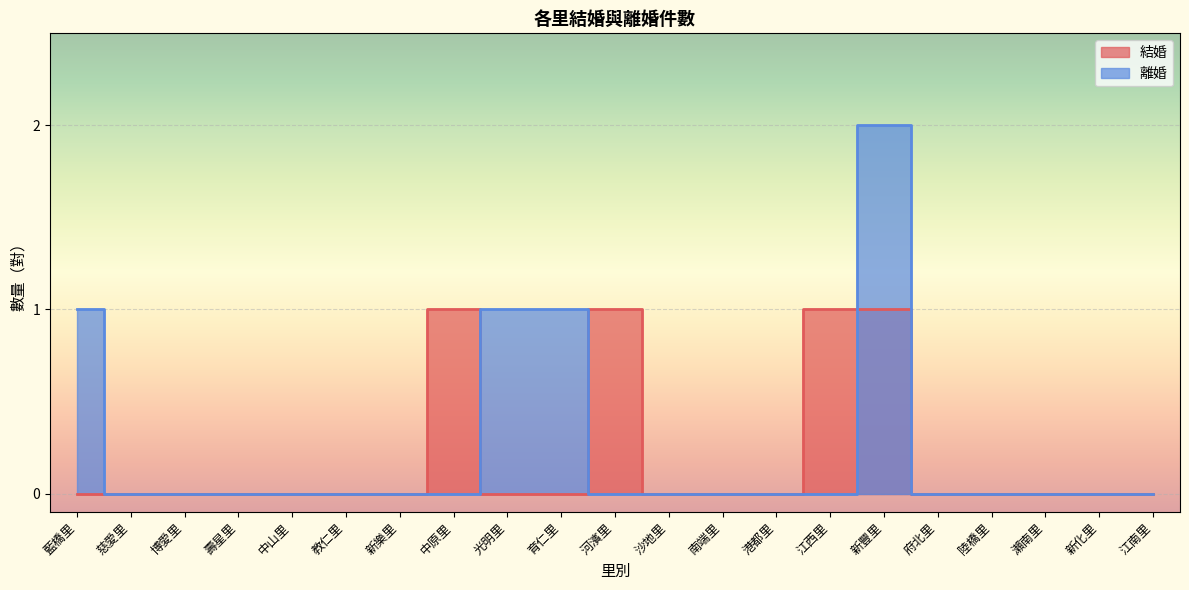

In 離婚, how many points are higher than both neighbors (excluding endpoints)?

1